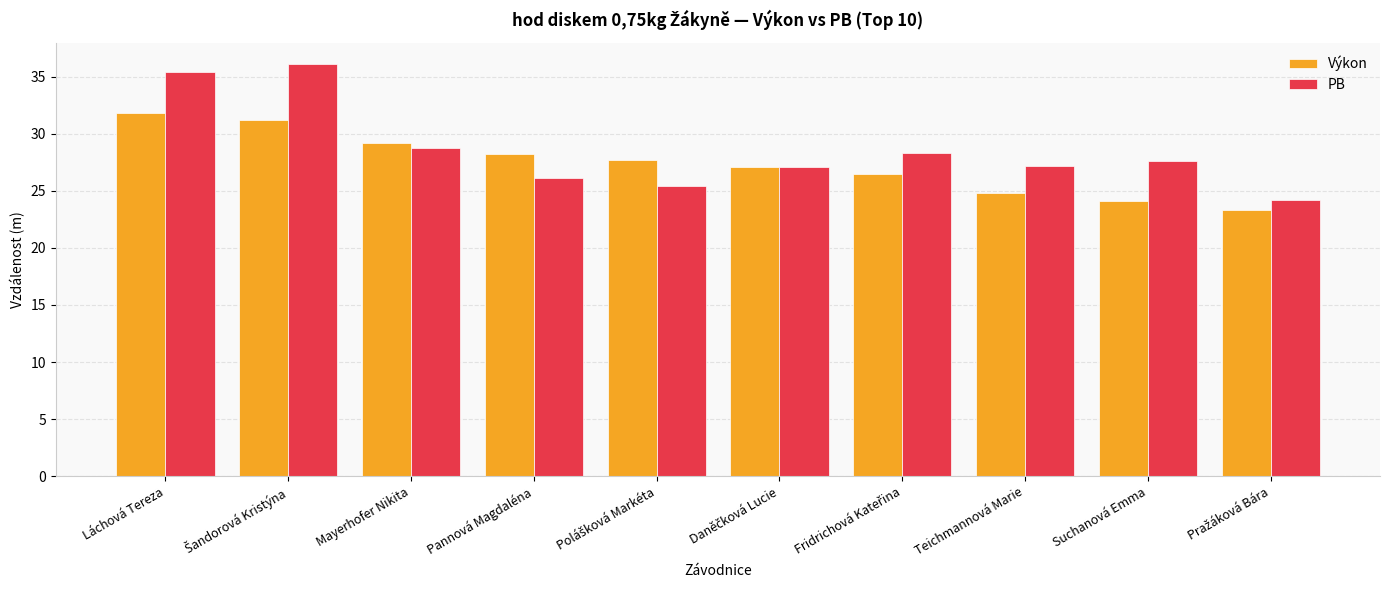

How many bars are there in each group?

2